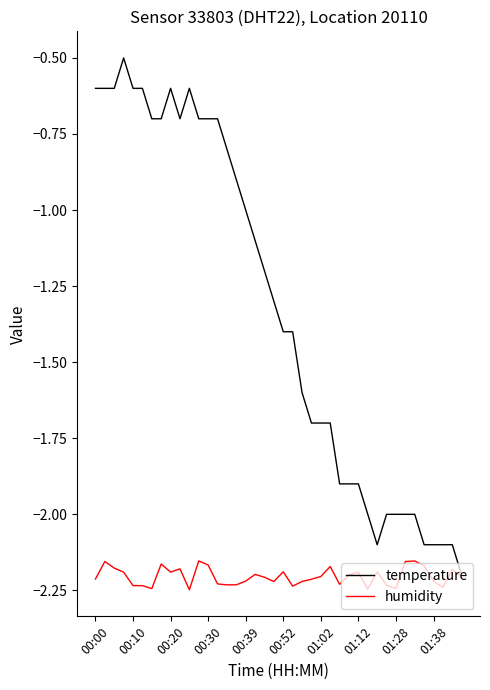

Which series has the largest total across all categories?

temperature